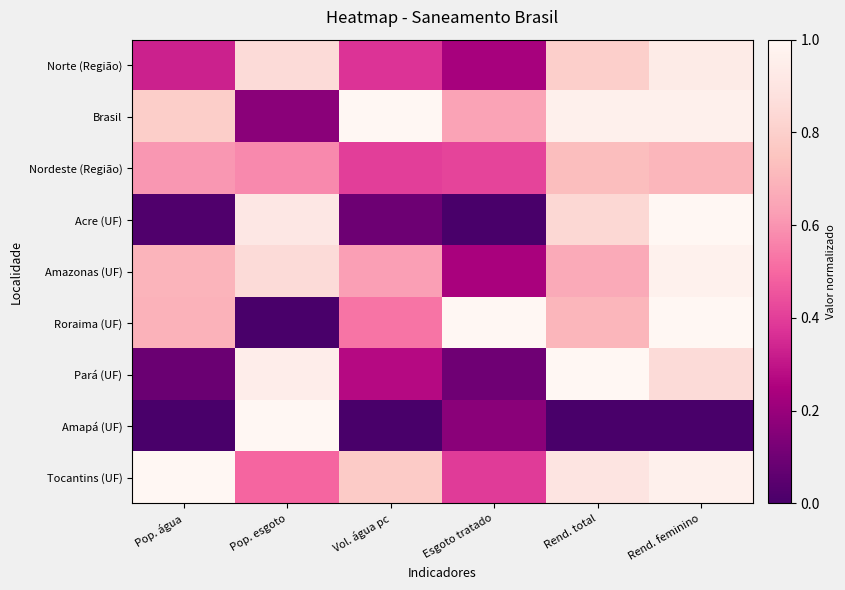

Reading left to right, what are all the values shown in this chart?

Norte (Região): Pop. água=0.3	Pop. esgoto=0.9	Vol. água pc=0.4	Esgoto tratado=0.2	Rend. total=0.8	Rend. feminino=0.9
Brasil: Pop. água=0.8	Pop. esgoto=0.2	Vol. água pc=1.0	Esgoto tratado=0.6	Rend. total=1.0	Rend. feminino=1.0
Nordeste (Região): Pop. água=0.6	Pop. esgoto=0.6	Vol. água pc=0.4	Esgoto tratado=0.4	Rend. total=0.7	Rend. feminino=0.7
Acre (UF): Pop. água=0.0	Pop. esgoto=0.9	Vol. água pc=0.1	Esgoto tratado=0.0	Rend. total=0.8	Rend. feminino=1.0
Amazonas (UF): Pop. água=0.7	Pop. esgoto=0.9	Vol. água pc=0.6	Esgoto tratado=0.2	Rend. total=0.7	Rend. feminino=1.0
Roraima (UF): Pop. água=0.7	Pop. esgoto=0.0	Vol. água pc=0.5	Esgoto tratado=1.0	Rend. total=0.7	Rend. feminino=1.0
Pará (UF): Pop. água=0.1	Pop. esgoto=0.9	Vol. água pc=0.3	Esgoto tratado=0.1	Rend. total=1.0	Rend. feminino=0.9
Amapá (UF): Pop. água=0.0	Pop. esgoto=1.0	Vol. água pc=0.0	Esgoto tratado=0.2	Rend. total=0.0	Rend. feminino=0.0
Tocantins (UF): Pop. água=1.0	Pop. esgoto=0.5	Vol. água pc=0.8	Esgoto tratado=0.4	Rend. total=0.9	Rend. feminino=1.0